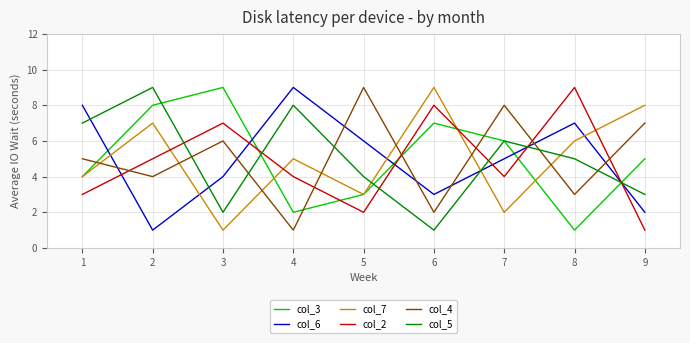

Rank the categories by col_4 value from lowest to highest.

4, 6, 8, 2, 1, 3, 9, 7, 5